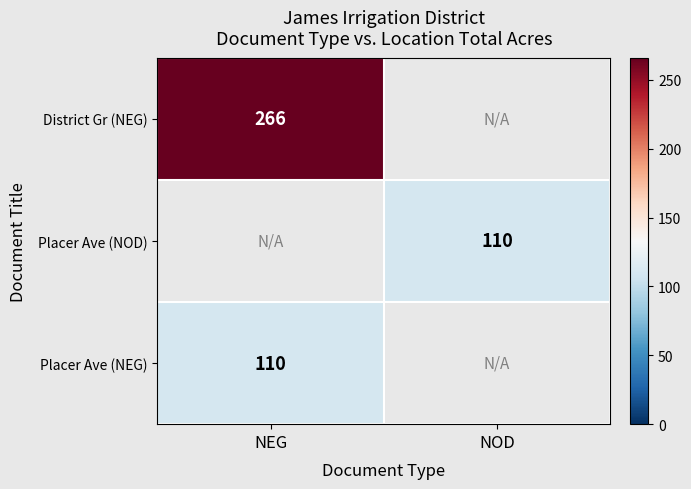

Is it true that District Gr (NEG) equals 395 at NEG?

False